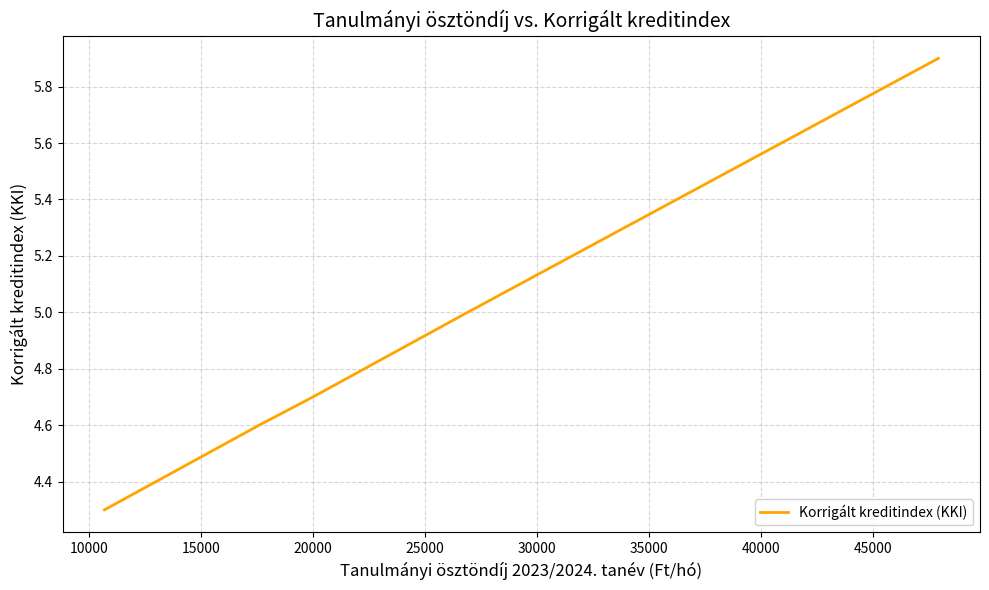

Between 35000 and 10000, which is larger?

10000